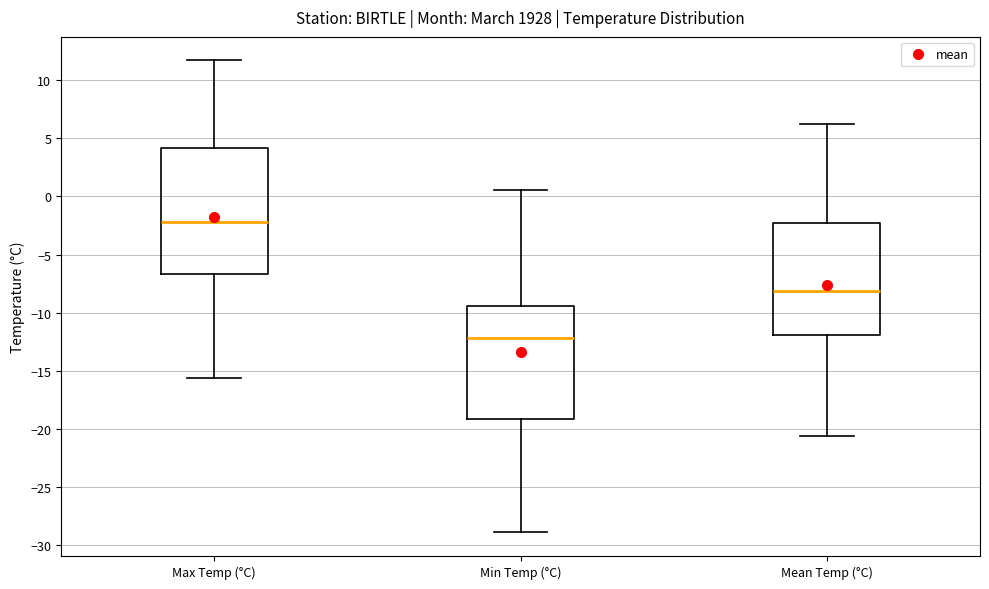

Which box's median line is the highest?

Max Temp (°C)